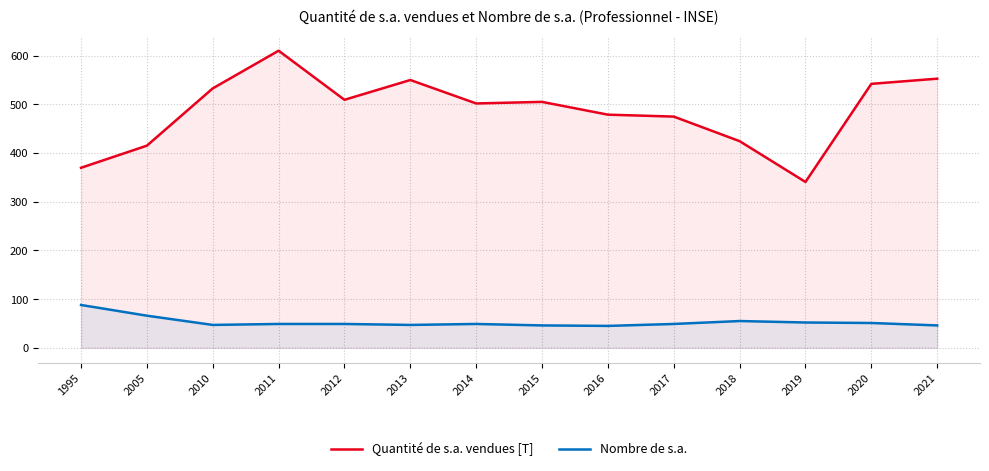

List the labels in order of Nombre de s.a. value, smallest first.

2016, 2015, 2021, 2010, 2013, 2011, 2012, 2014, 2017, 2020, 2019, 2018, 2005, 1995